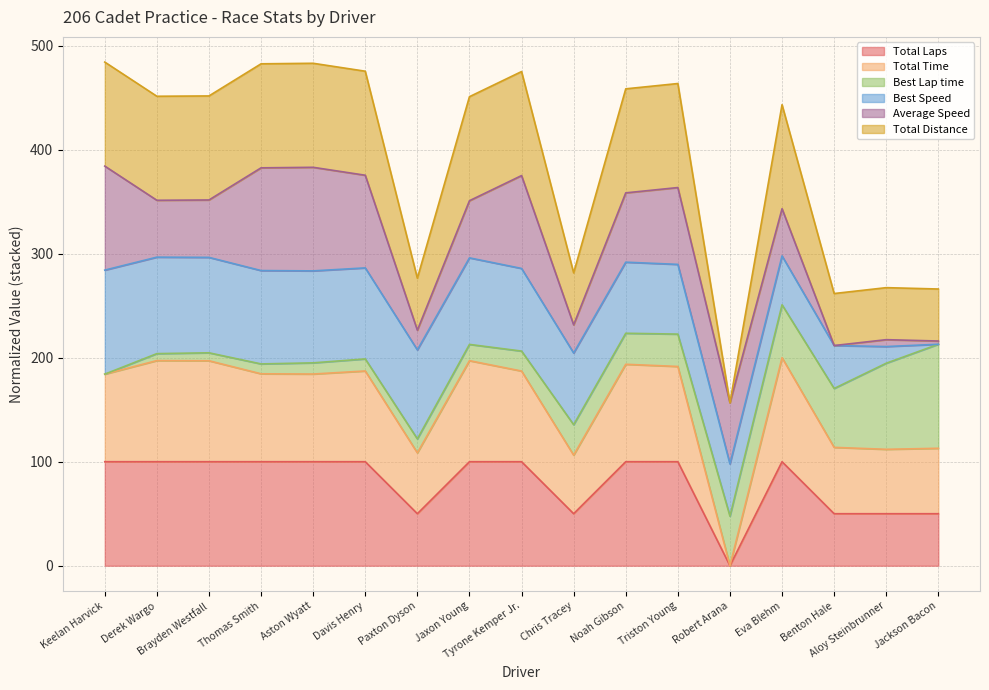

What is the value of the Total Time point at the 12th from the left?

191.5